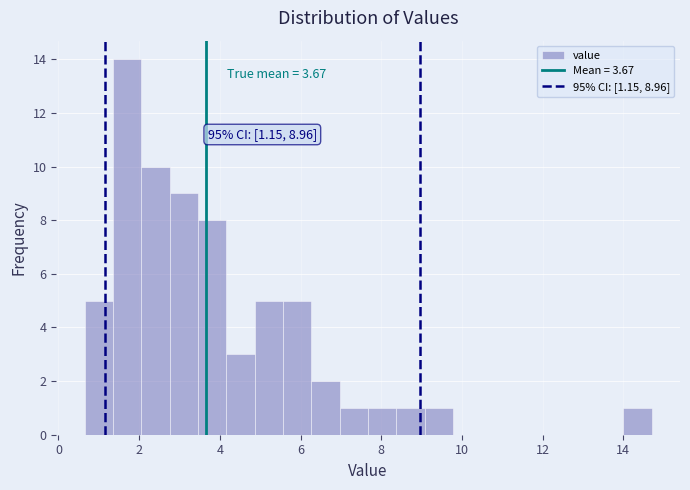

Around what value on the x-axis is the tallest bar? Give the approximate position of its centre, as read against the axis.

1.8